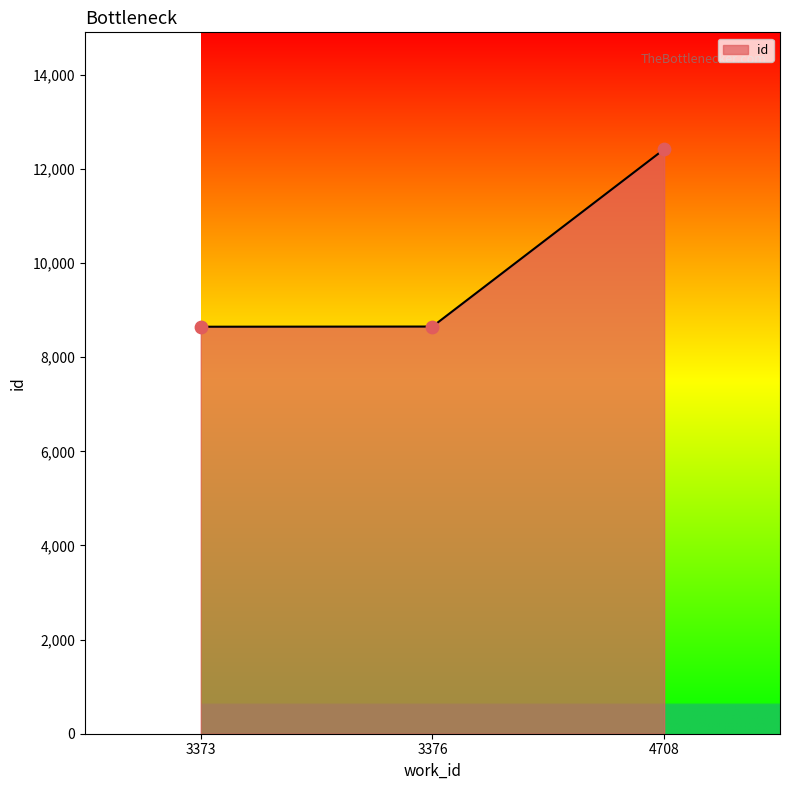

Between 4708 and 3376, which is larger?

4708